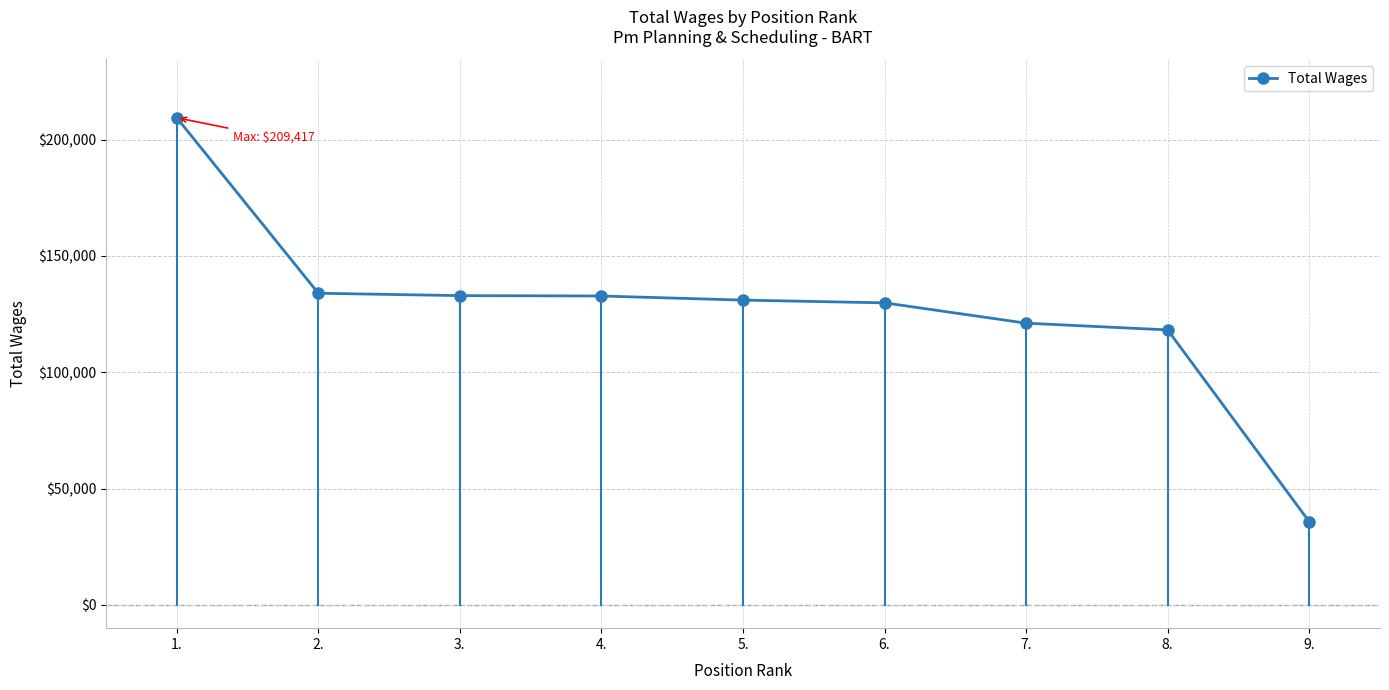

How many distinct data groups are displayed?

1